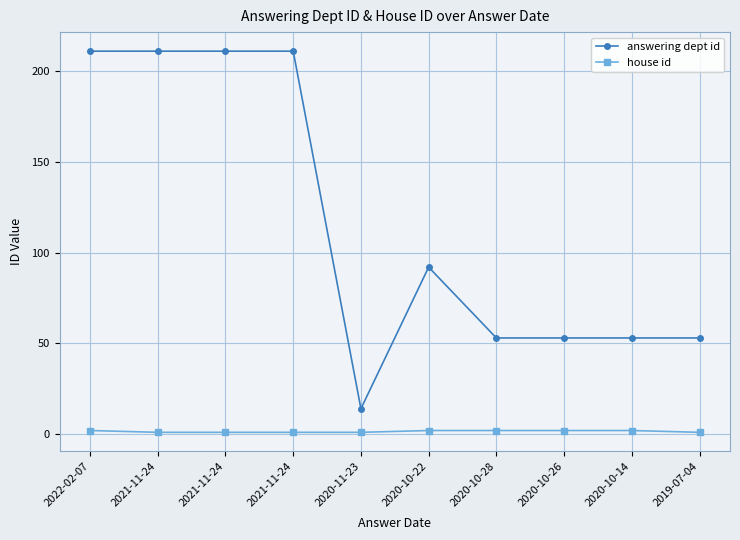

List the series in order of their peak value, highest first.

answering dept id, house id